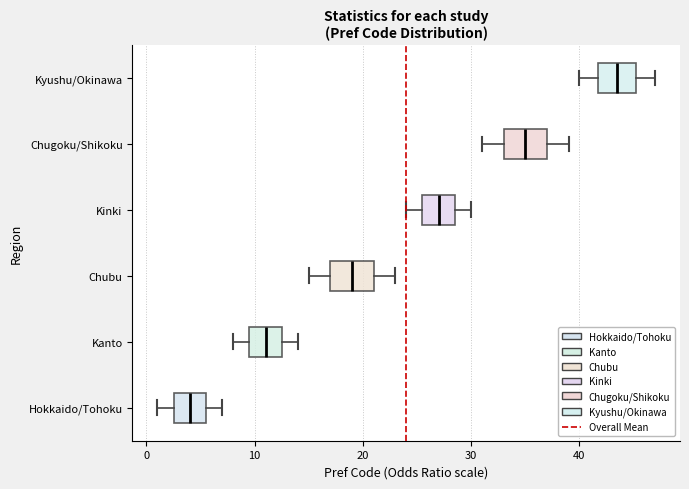

Reading bottom to top, transcribe this box plot: for each box, give where its median line is, the range the box spans, and where its two whiskers end, as read against the x-axis. The values are not printed on the chart, so give them approximately, as read against the axis.

Hokkaido/Tohoku: median 4, box 3 to 6, whiskers 1 to 7
Kanto: median 11, box 10 to 13, whiskers 8 to 14
Chubu: median 19, box 17 to 21, whiskers 15 to 23
Kinki: median 27, box 26 to 29, whiskers 24 to 30
Chugoku/Shikoku: median 35, box 33 to 37, whiskers 31 to 39
Kyushu/Okinawa: median 44, box 42 to 45, whiskers 40 to 47